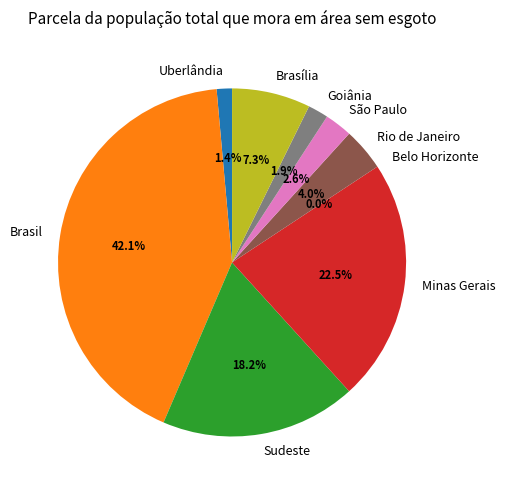

Which has a higher value, Brasil or São Paulo?

Brasil